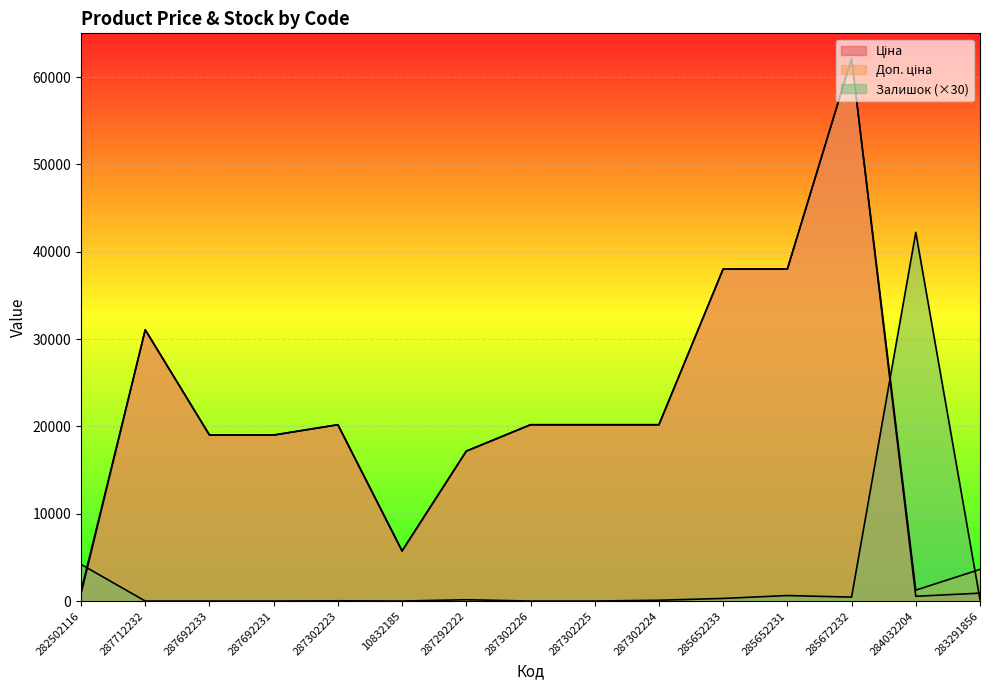

What position from the left is 287712232?

2